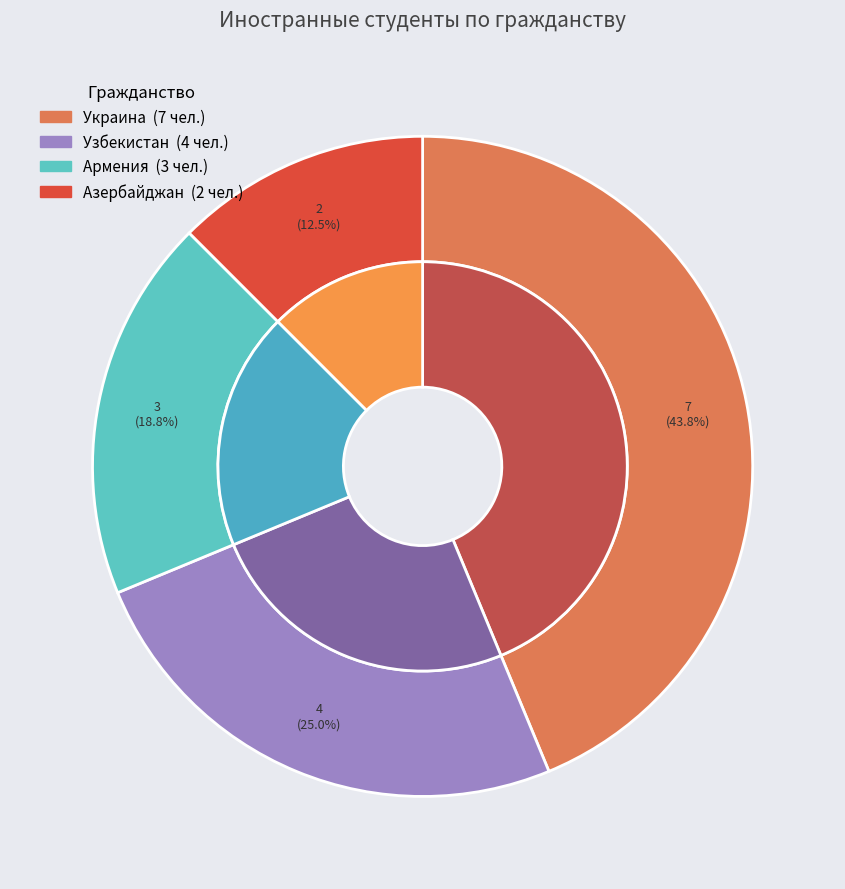

Count the number of slices in the pie.

3